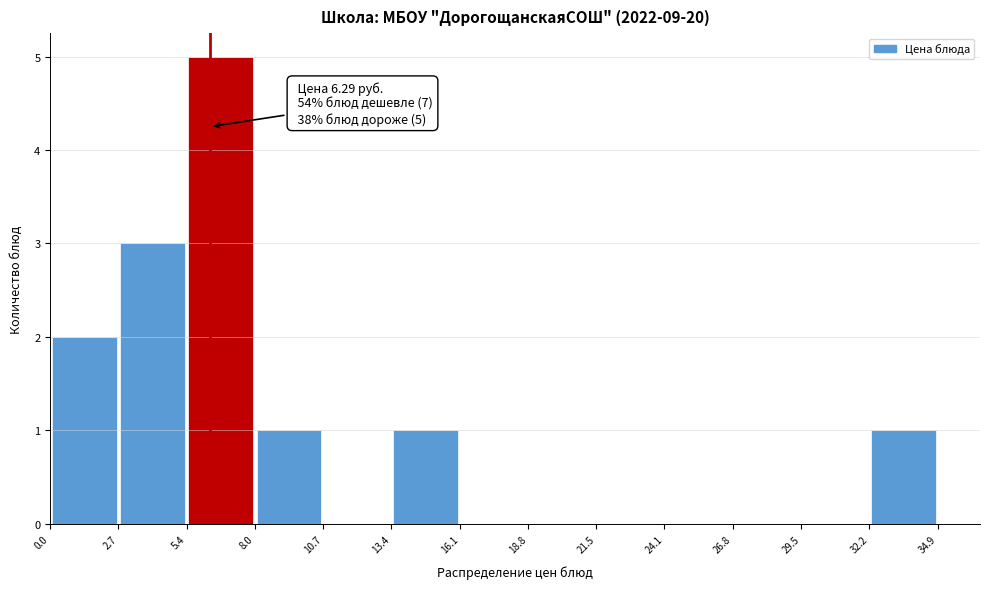

Which range on the x-axis has the tallest bar?

5.4 to 8.0